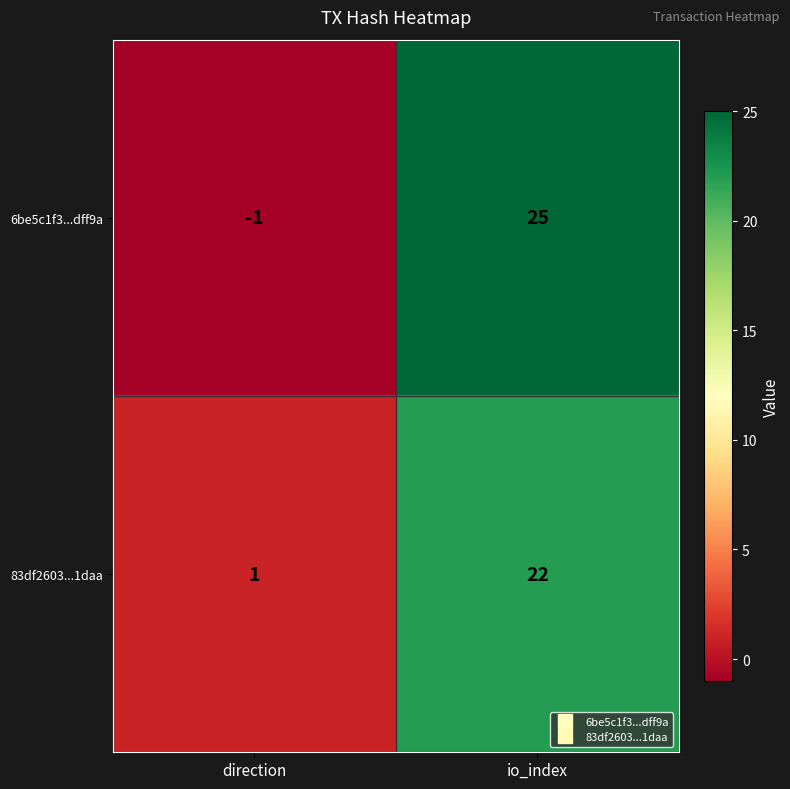

What is the difference between the 83df2603...1daa values at io_index and direction?

21